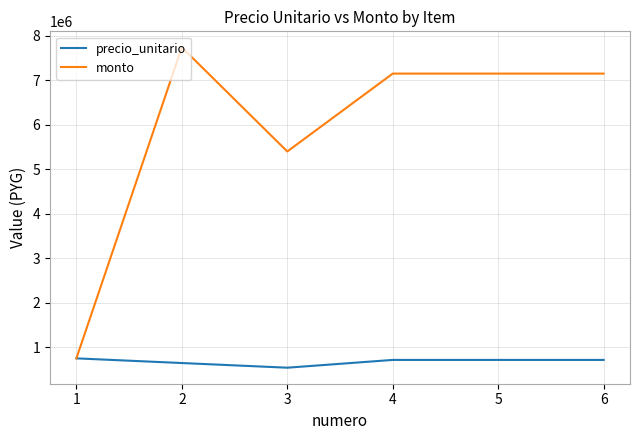

What is the sum of the precio_unitario values at 4 and 6?

1430000